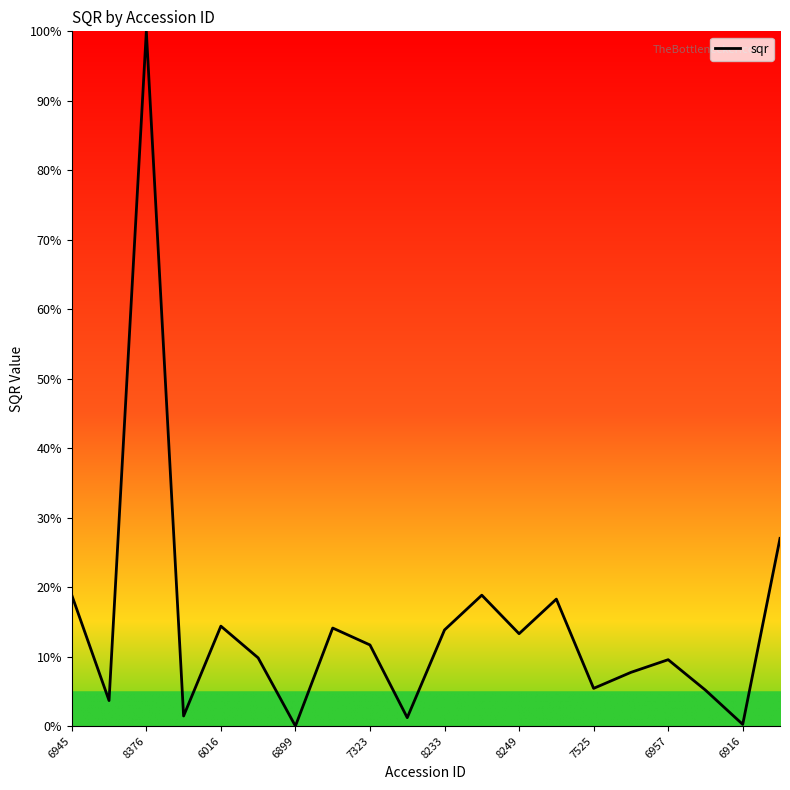

What is the difference between the maximum and minimum values?

100.0